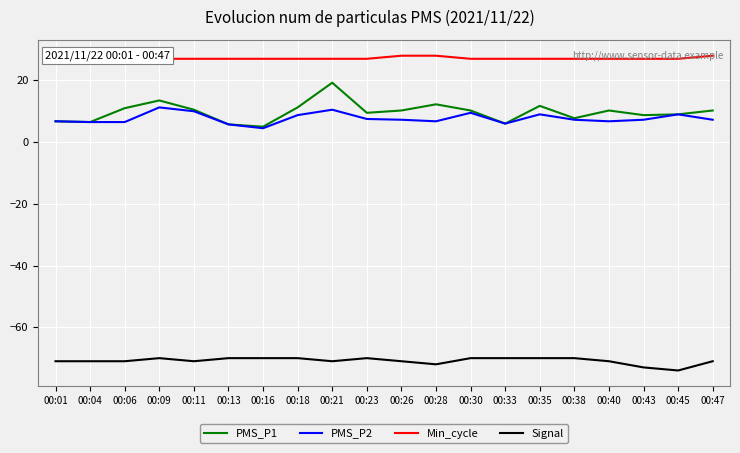

What value does the Min_cycle series have at 00:18?

27.0